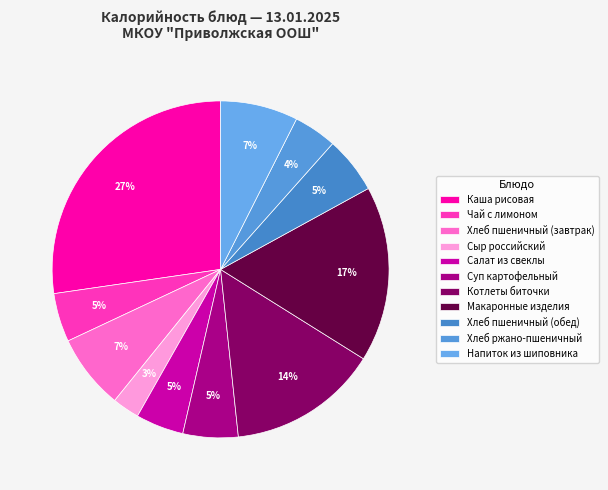

Which category has the smallest portion of the pie?

Сыр российский